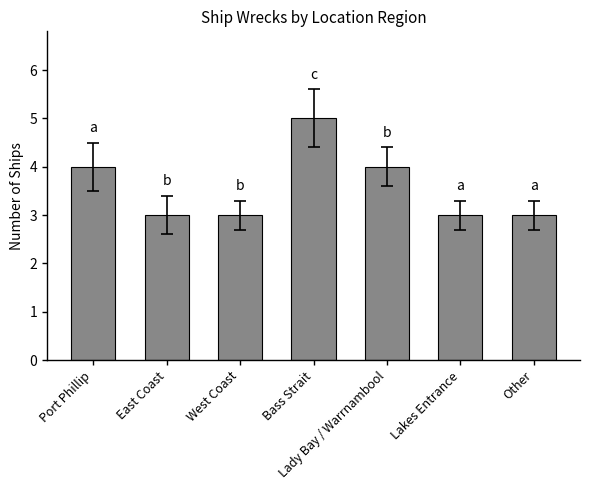

Count the values in the range 3 to 4.

6